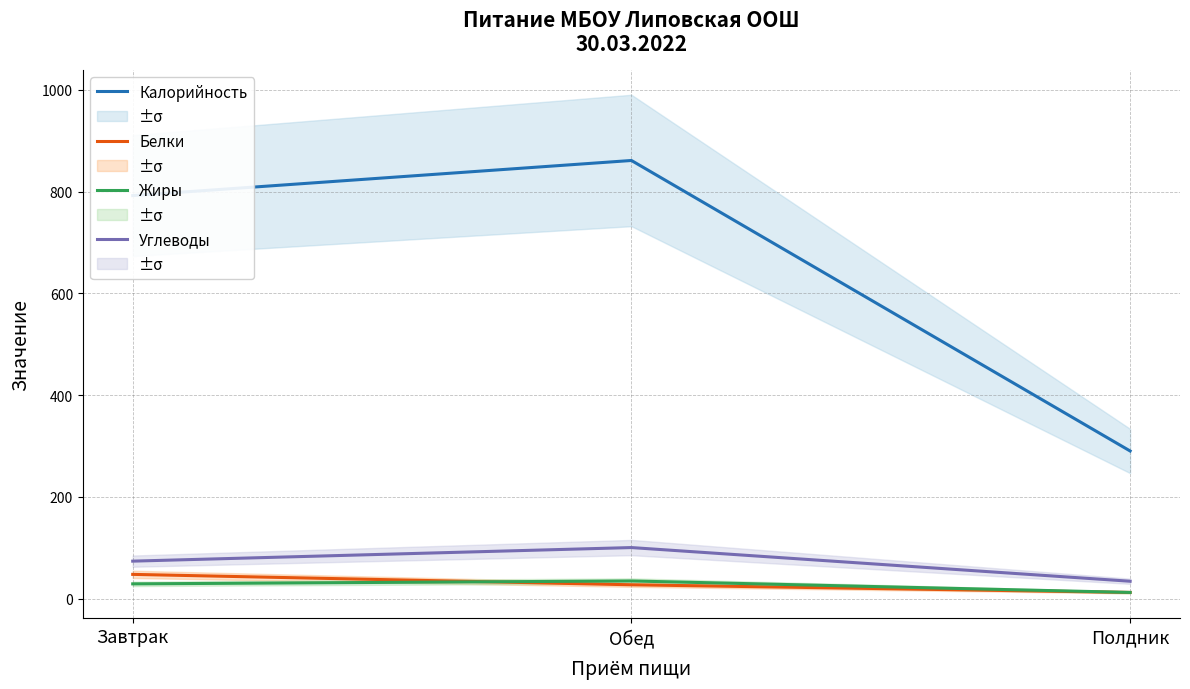

What is the difference between the highest and lowest values at Обед?

834.0